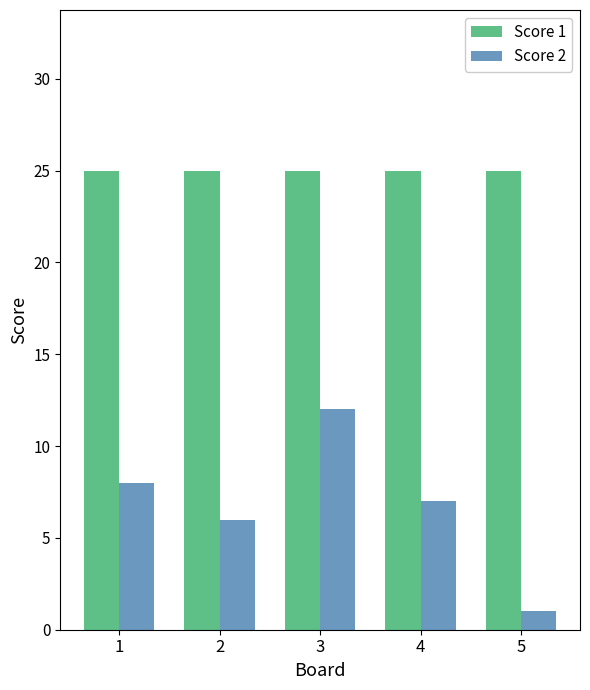

List the series in order of their overall mean, highest first.

Score 1, Score 2